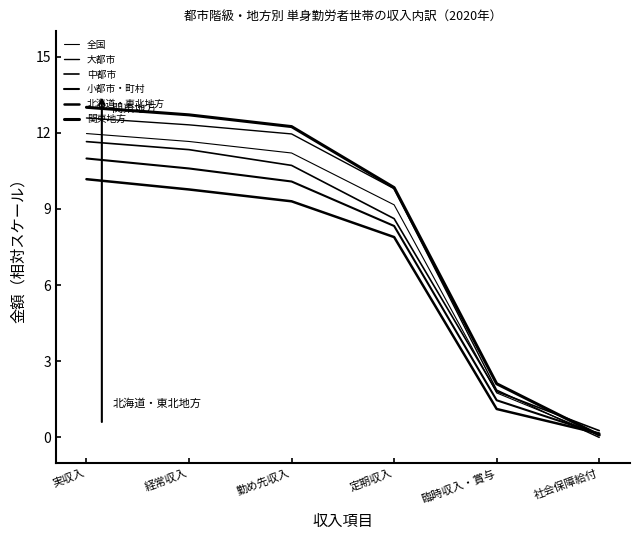

At which label does 関東地方 first exceed 12?

実収入